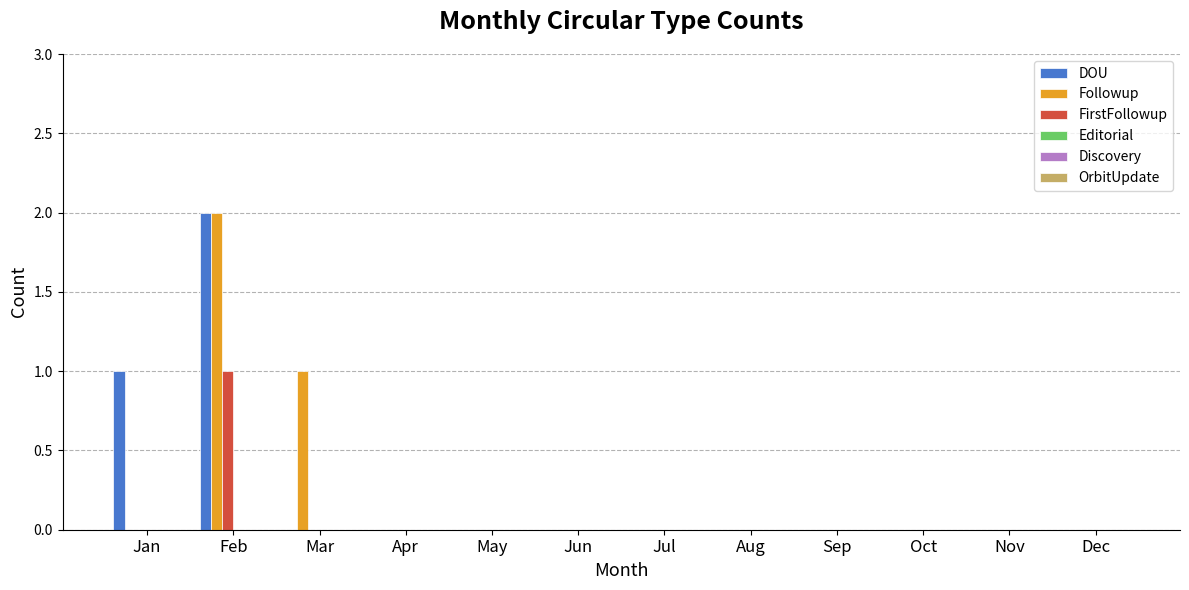

What is the sum of all DOU values?

3